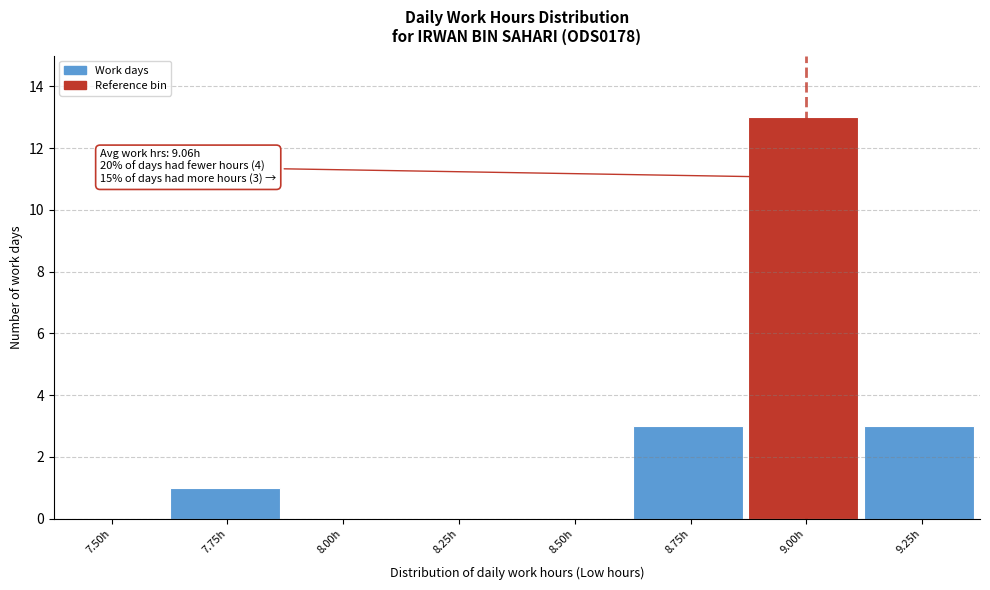

Reading left to right, list all the values displayed in this chart.

7.50h=0	7.75h=1	8.00h=0	8.25h=0	8.50h=0	8.75h=3	9.00h=13	9.25h=3